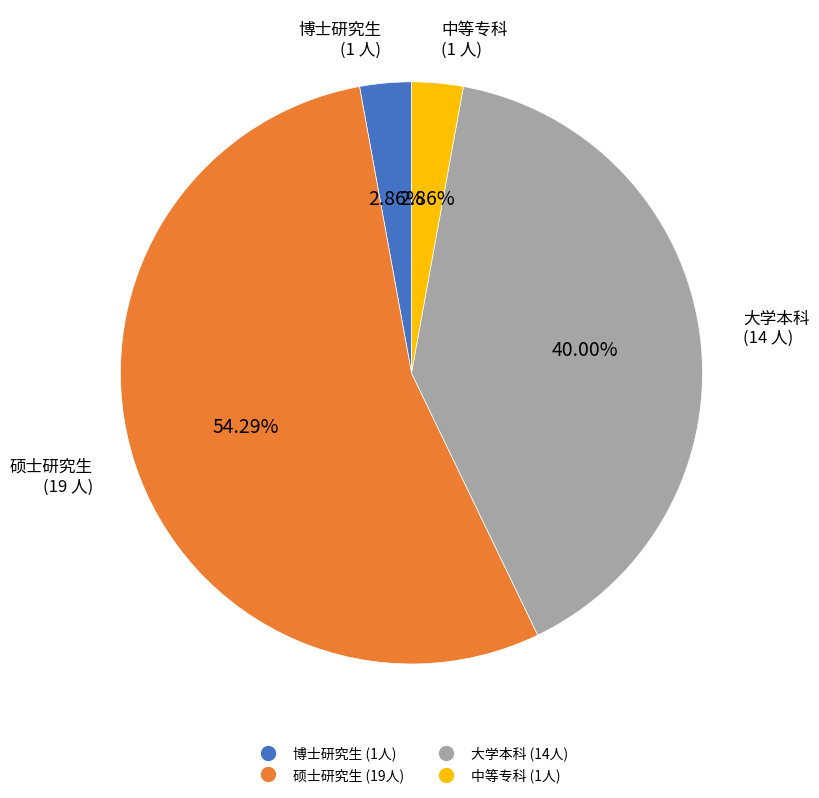

Count the number of slices in the pie.

4